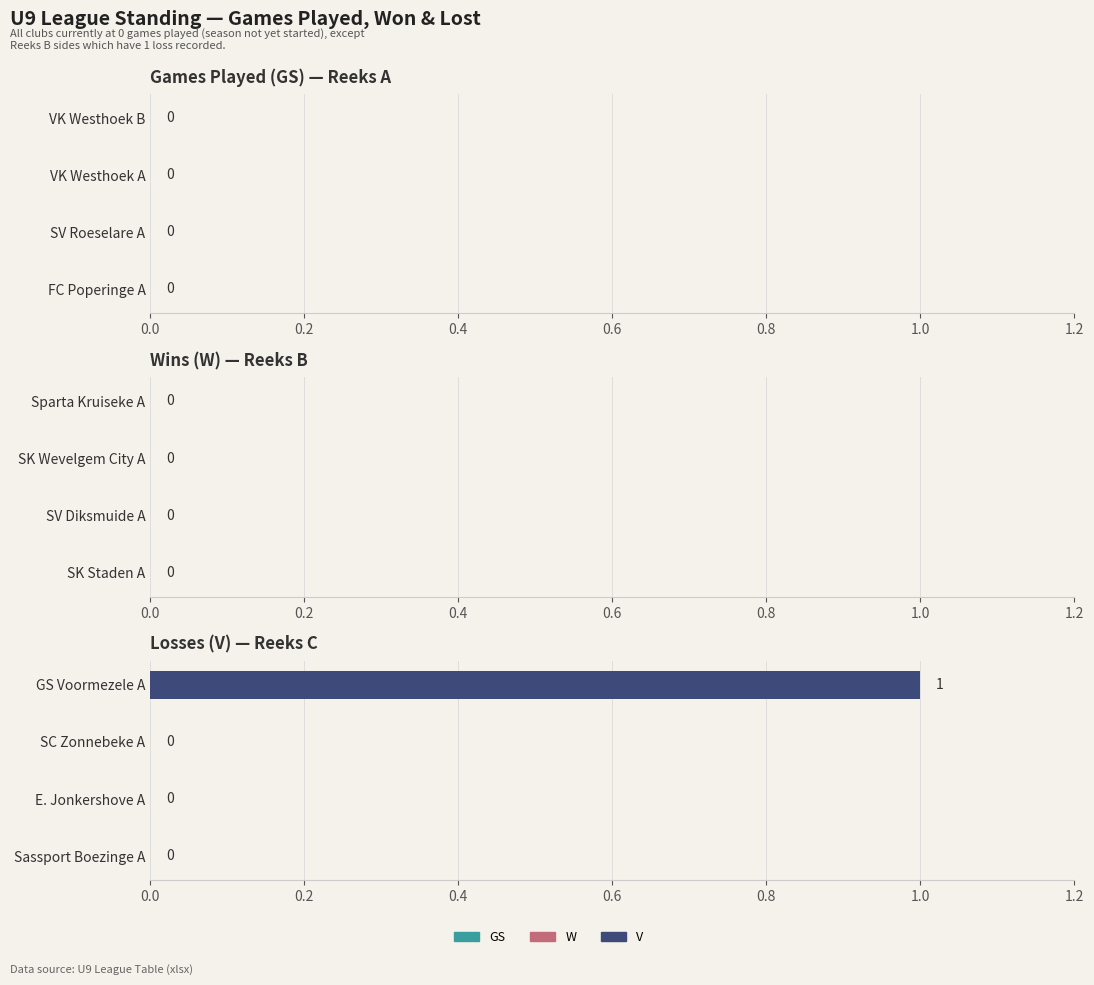

Are the bars horizontal?

Yes